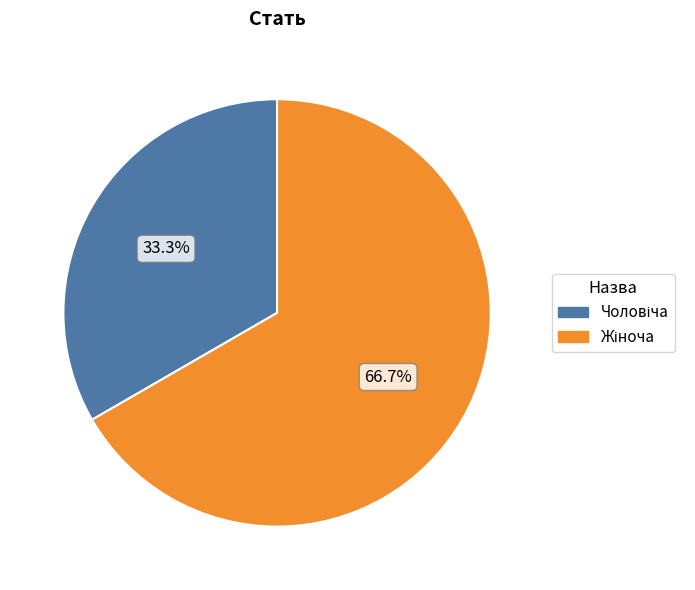

Is there a majority slice in this chart?

Yes